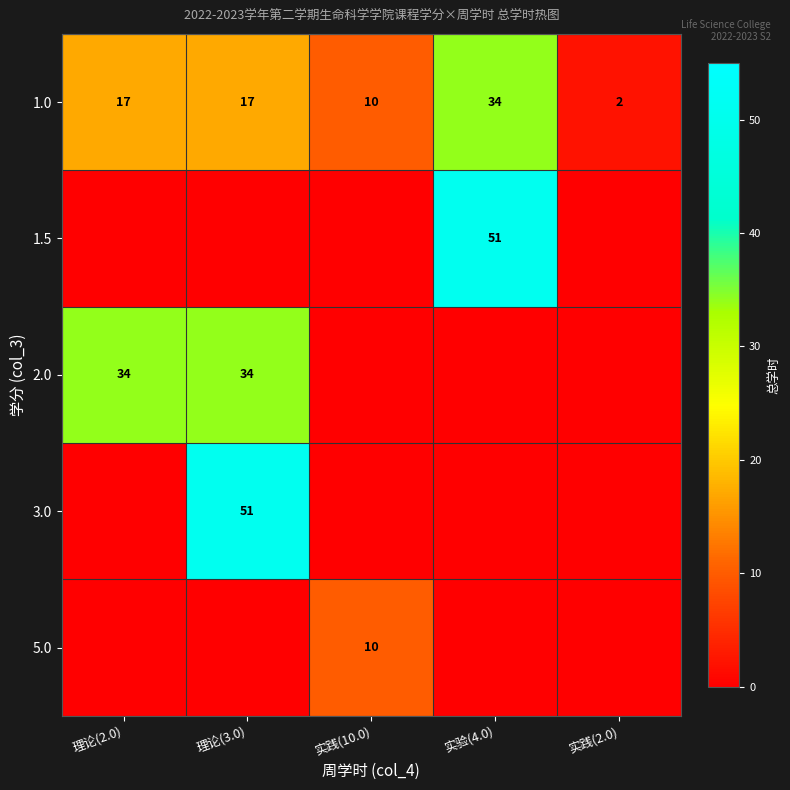

Which has a higher value, 理论(2.0) or 实践(2.0)?

理论(2.0)